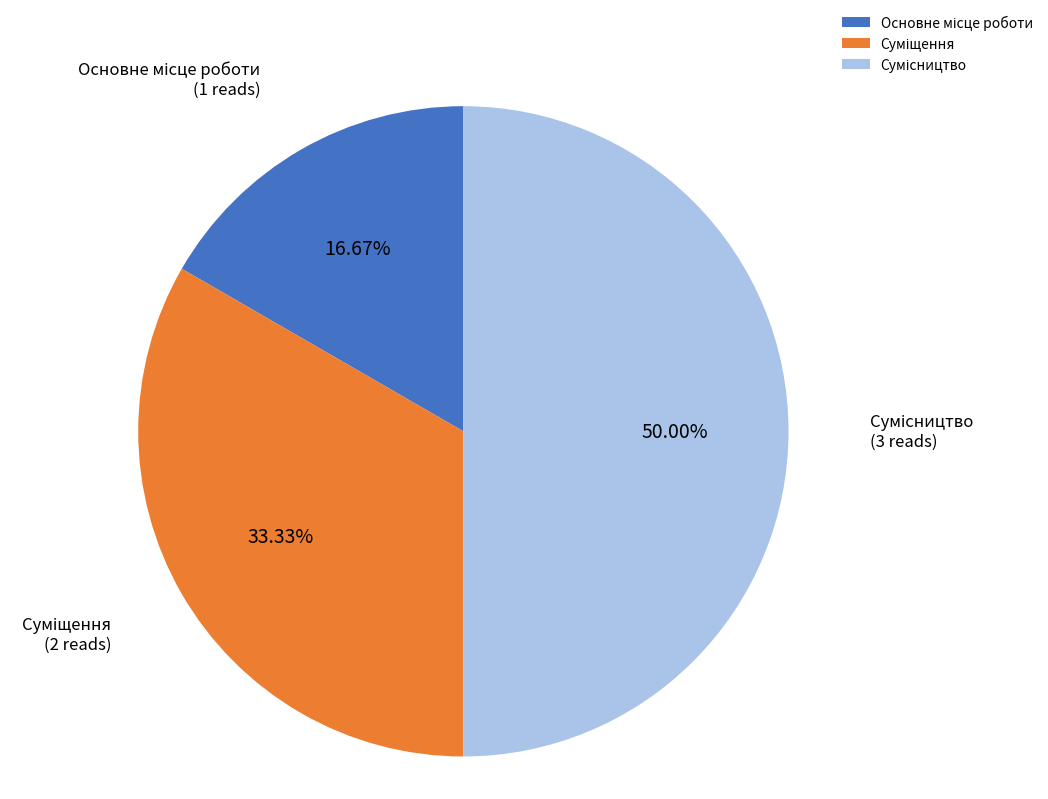

Does Сумісництво account for over 50% of the chart?

No